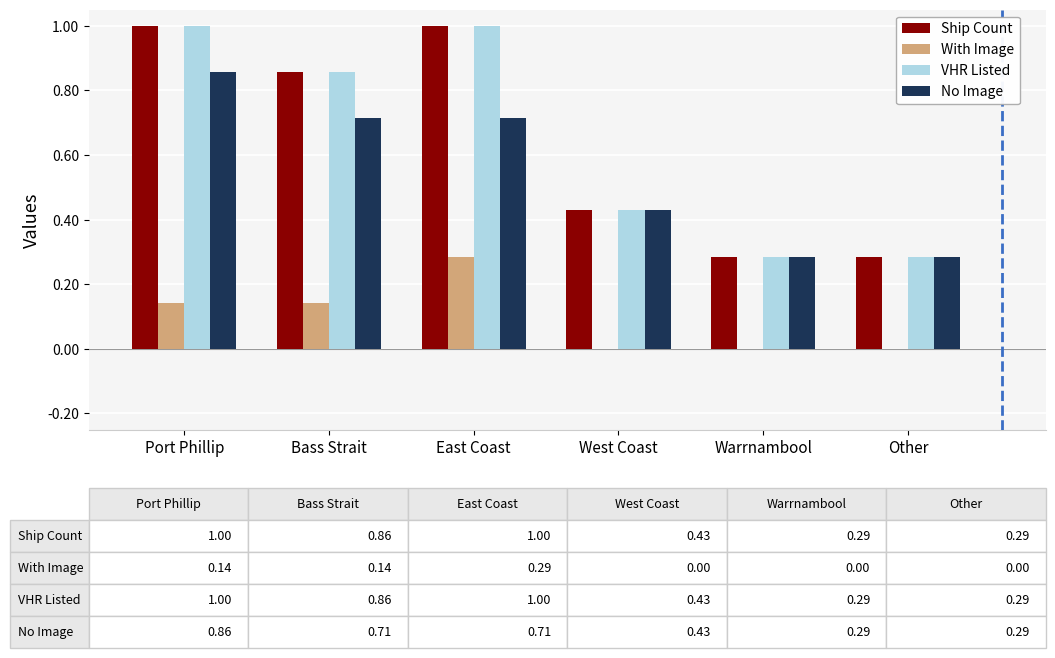

The VHR Listed series shows 1.4 at East Coast. True or false?

False